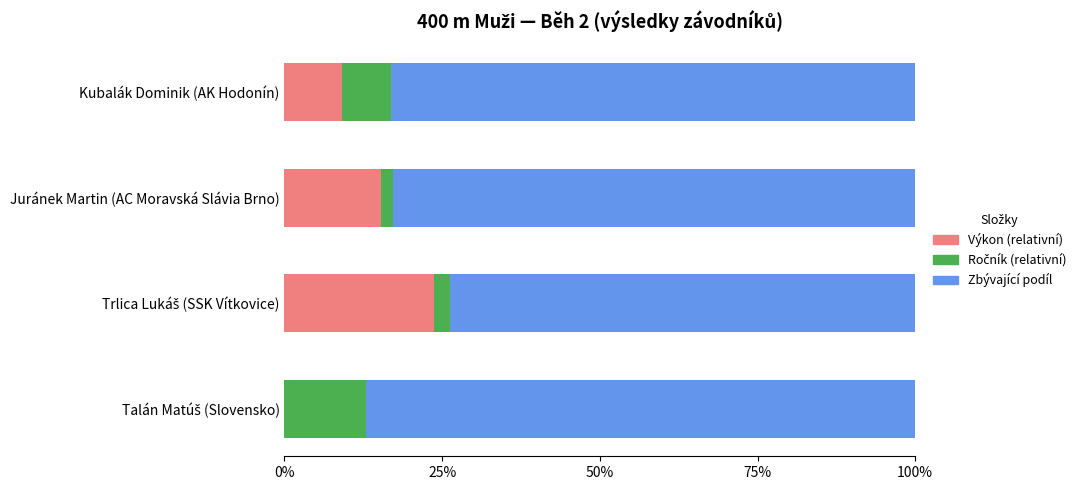

What position from the left is Talán Matúš (Slovensko)?

4